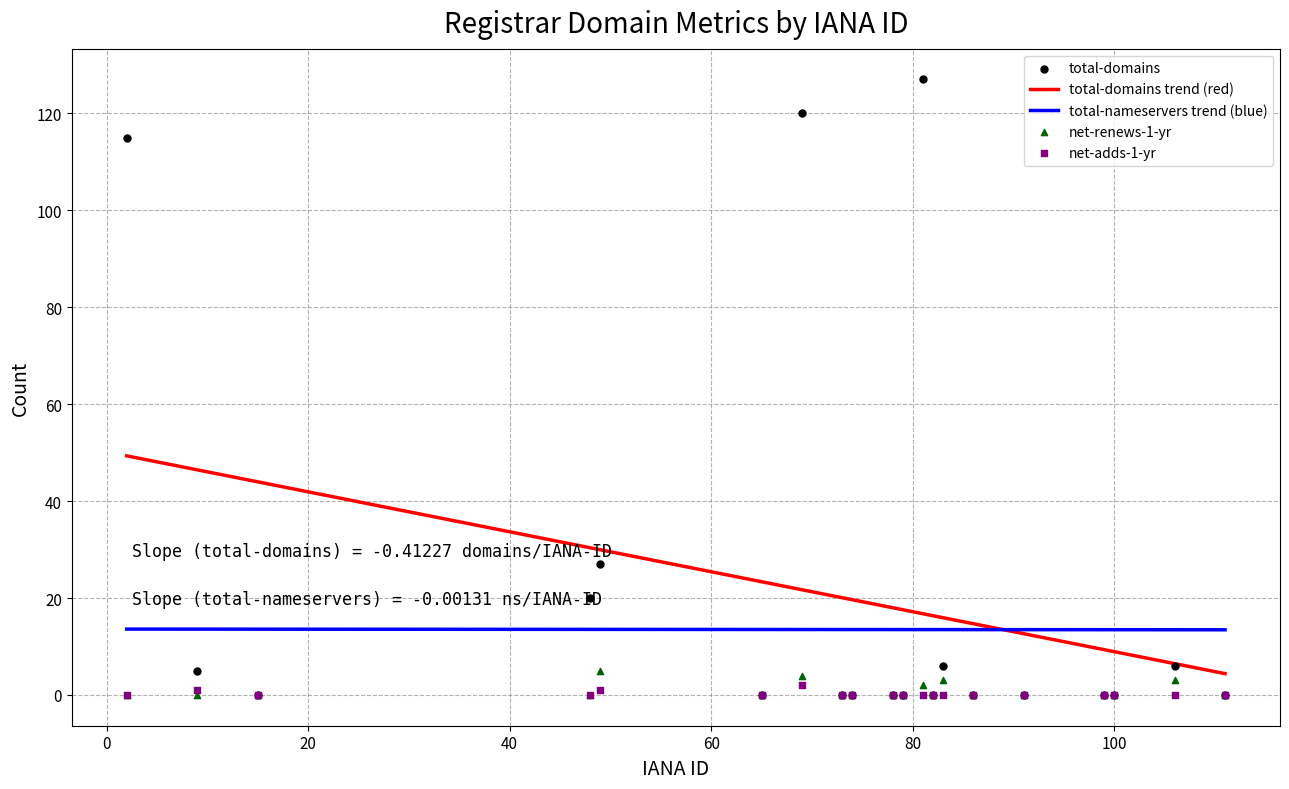

At which category is the sum across all series the highest?

81